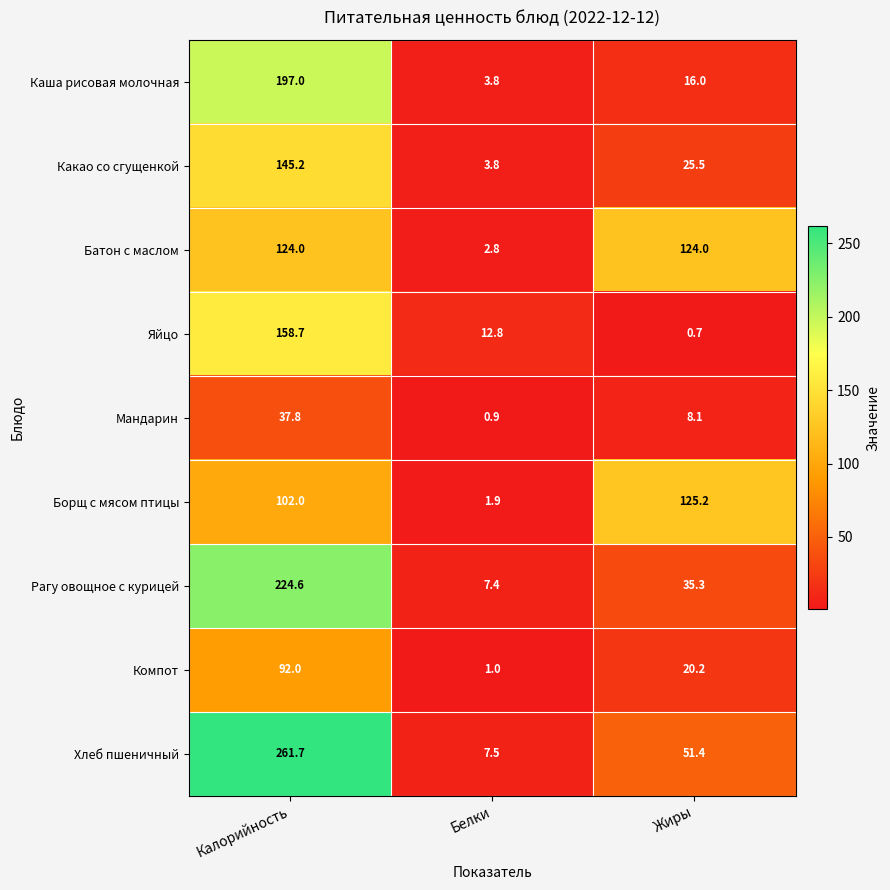

Which label corresponds to the smallest value in the chart?

Жиры